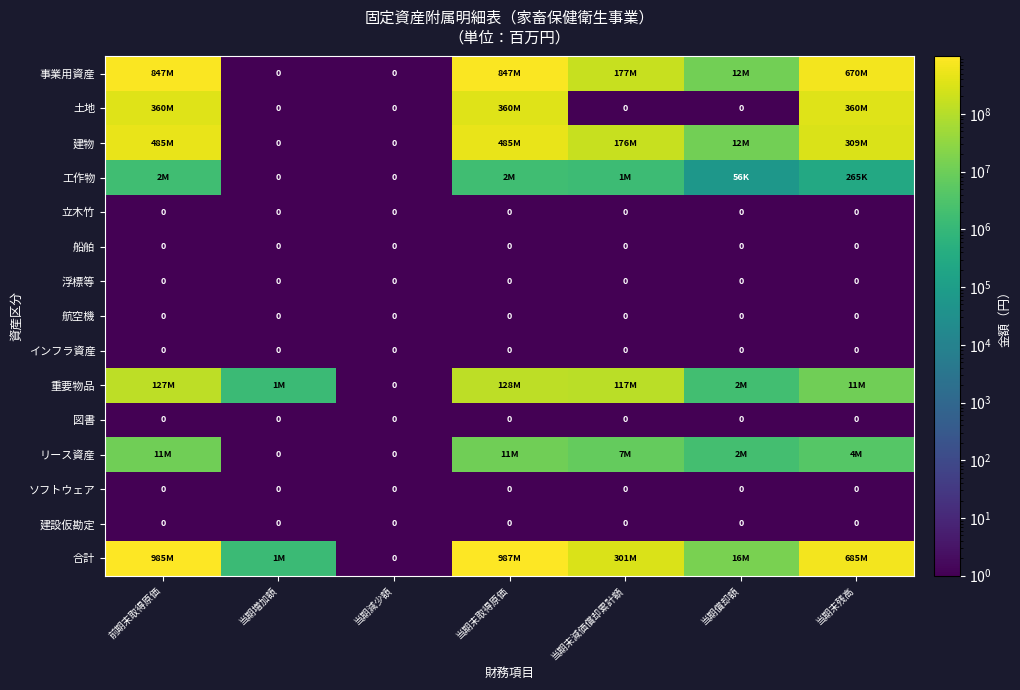

The 航空機 series shows 0 at 当期増加額. True or false?

True